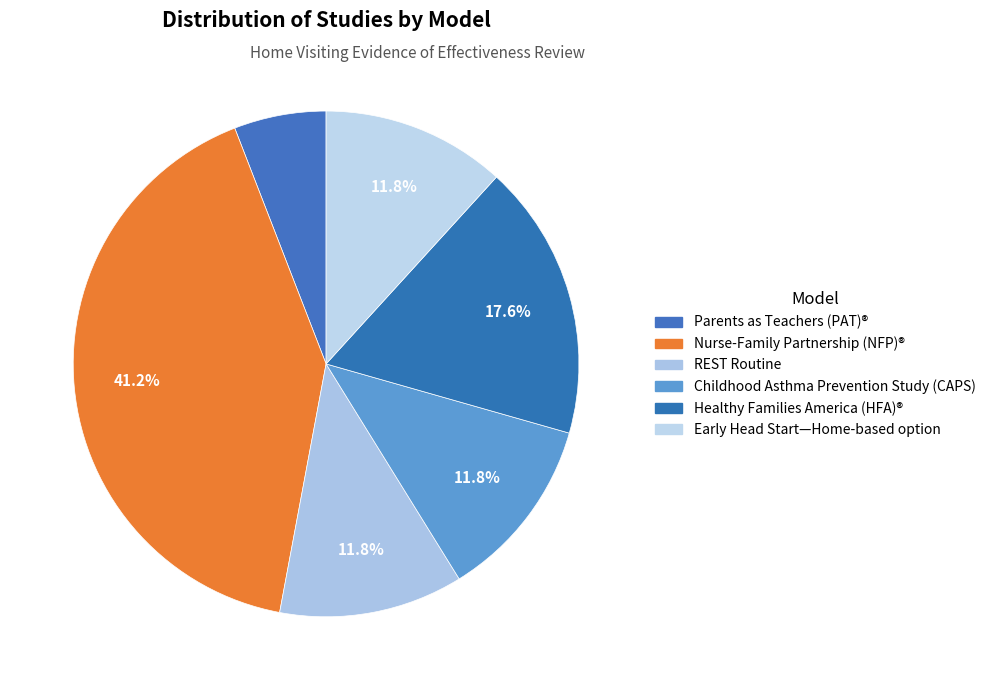

What percentage is the REST Routine slice, to the nearest percent?

12%